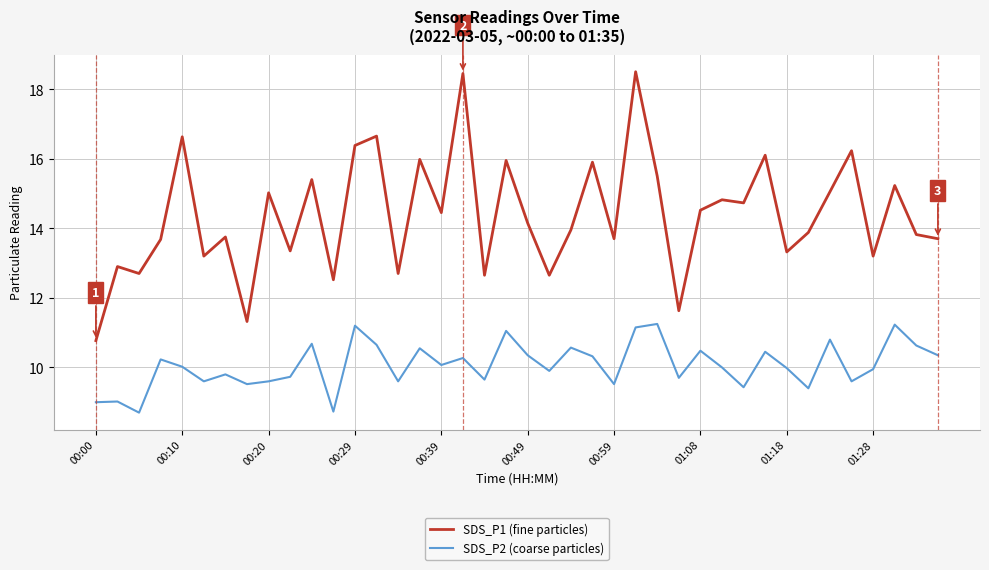

True or false: SDS_P1 (fine particles) and SDS_P2 (coarse particles) intersect in this chart.

False